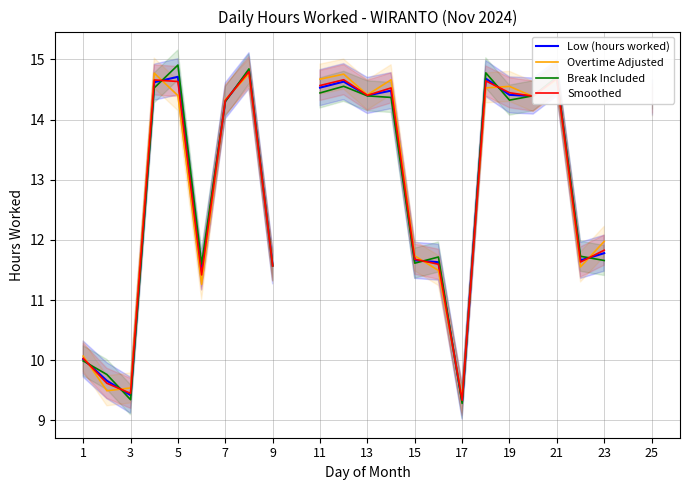

How many times do Break Included and Overtime Adjusted cross each other?

11